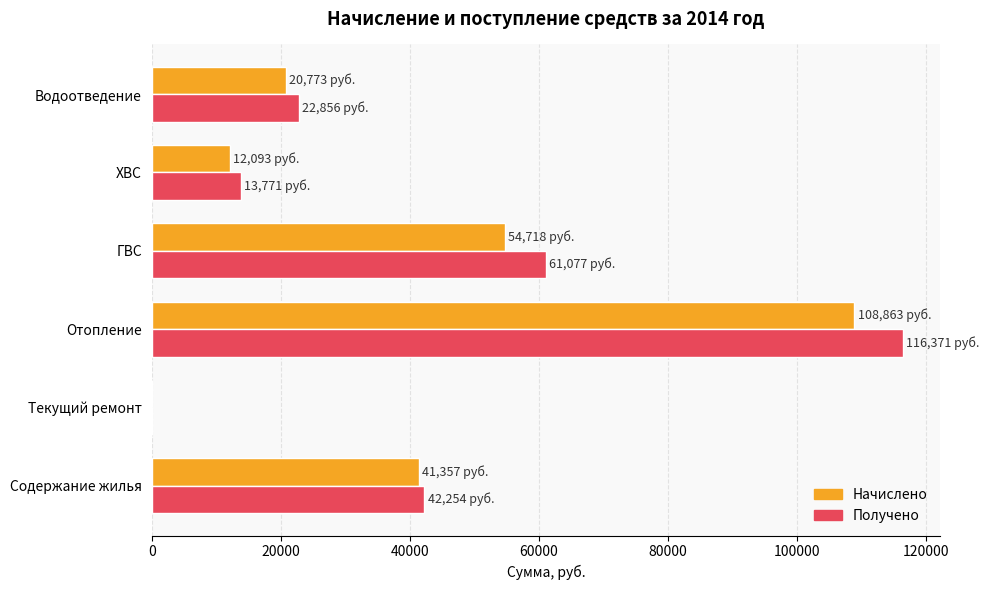

What are all the series names shown in the legend?

Начислено, Получено